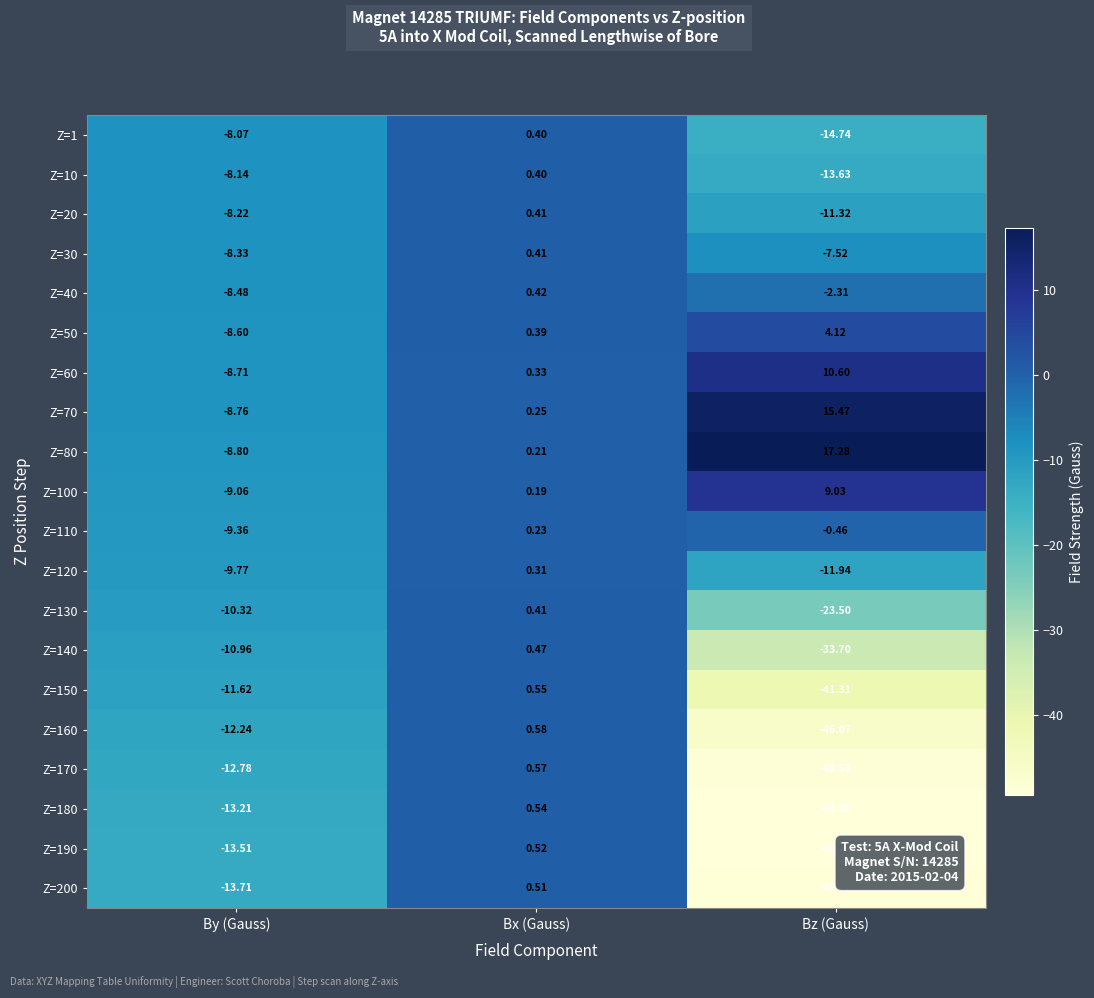

List the labels in order of Z=70 value, smallest first.

By (Gauss), Bx (Gauss), Bz (Gauss)